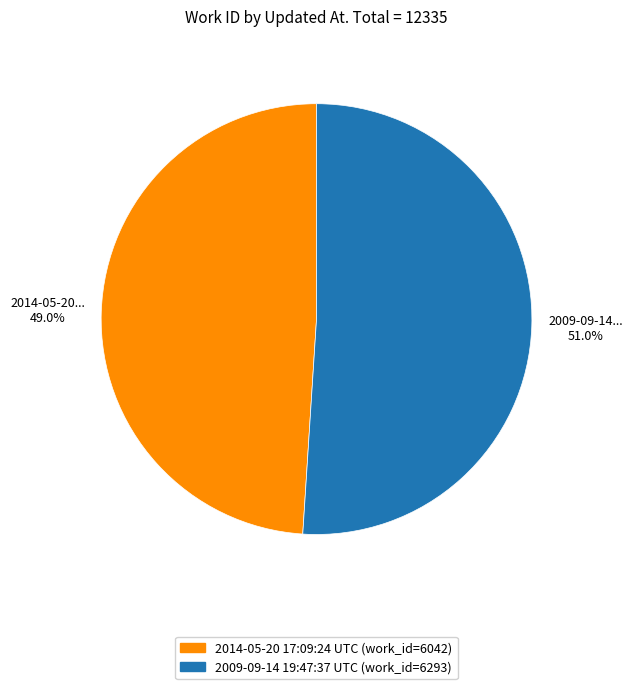

The 2009-09-14 19:47:37 UTC slice represents 63% of the pie. True or false?

False